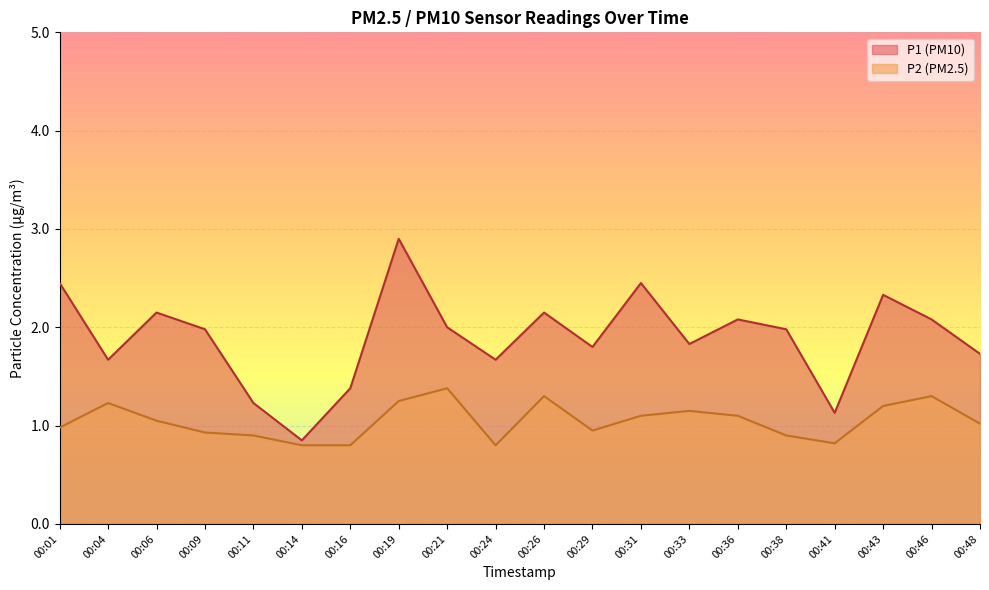

At which category is the sum across all series the highest?

00:19